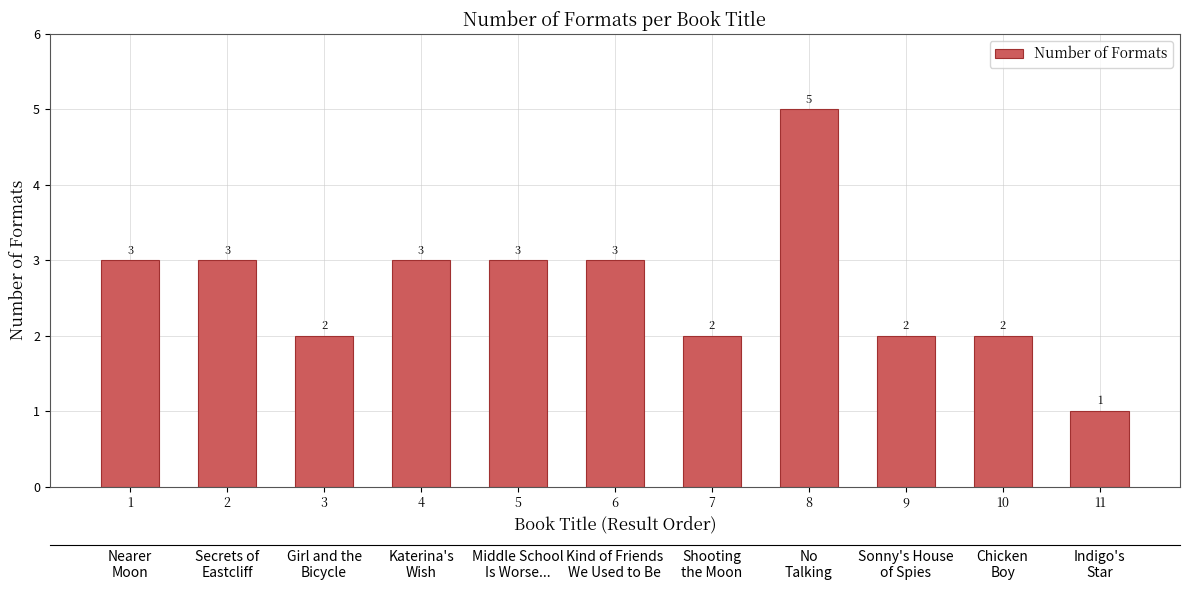

Which has a higher value, 6 or 10?

6